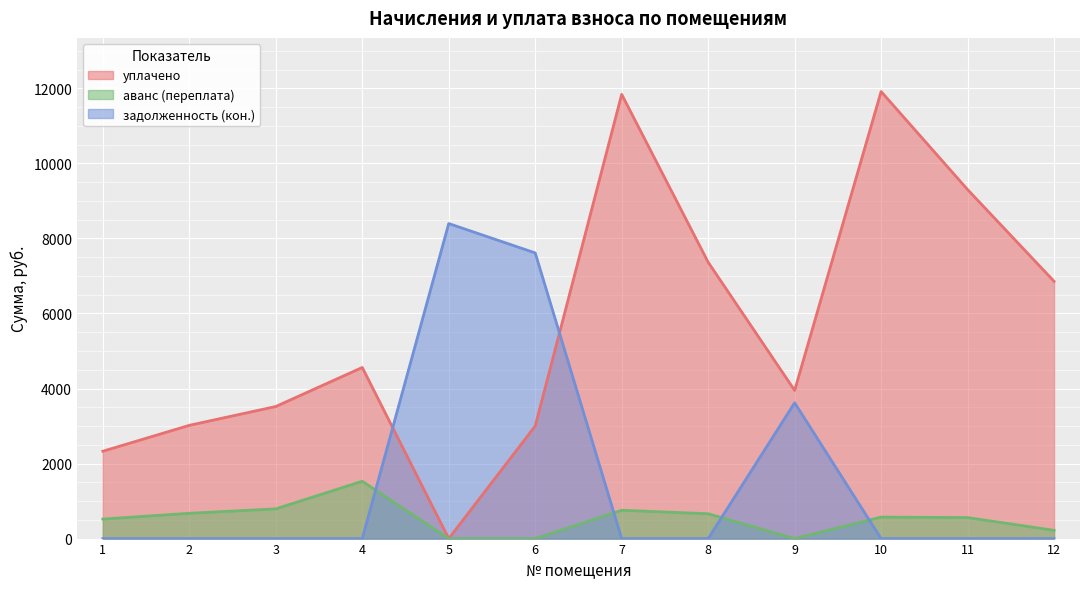

What is the difference between the second highest and second lowest values in the аванс (переплата) series?

792.0